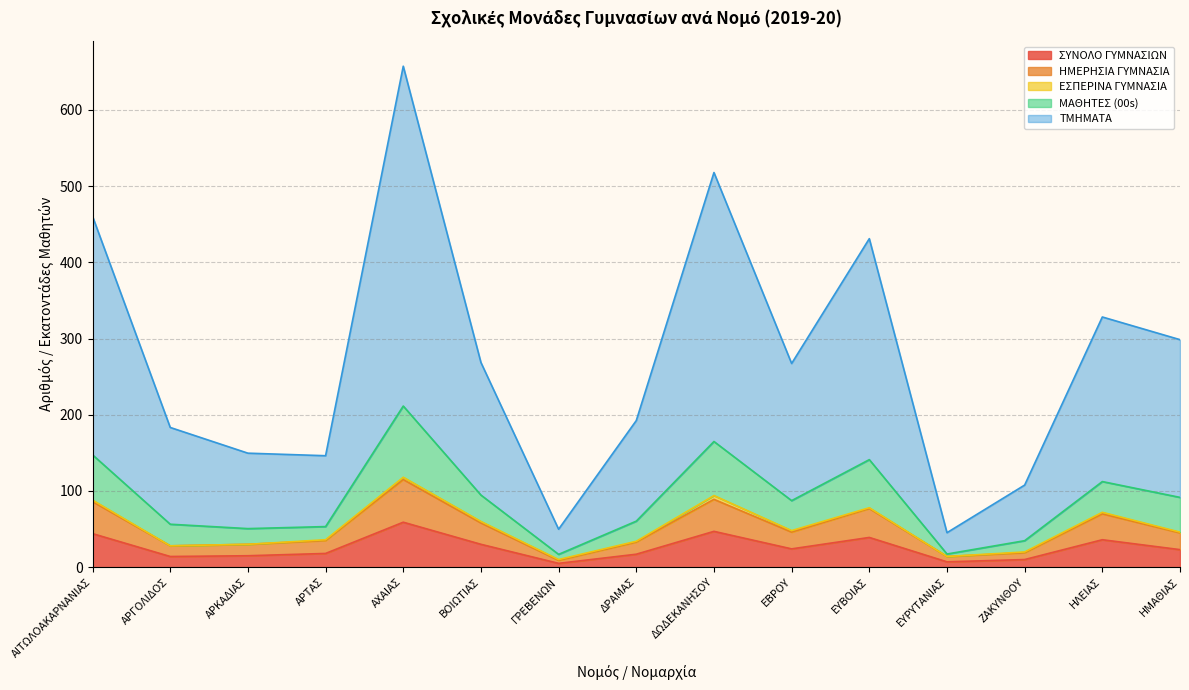

At which category does ΗΜΕΡΗΣΙΑ ΓΥΜΝΑΣΙΑ reach its first local peak?

ΑΧΑΙΑΣ